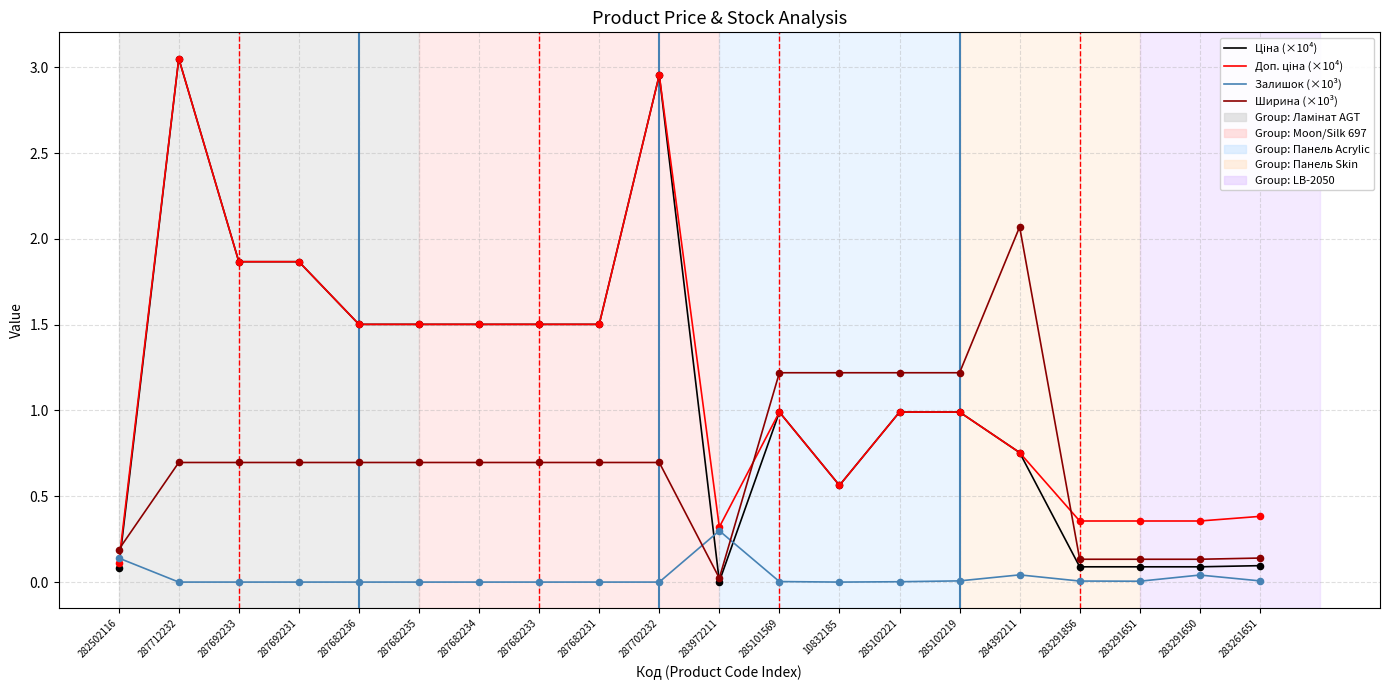

The Ширина (×10³) series shows 0.0 at 283972211. True or false?

True